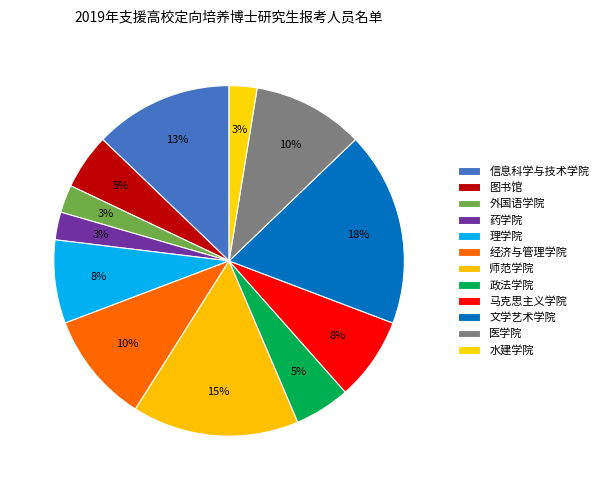

How many segments does this pie chart have?

12